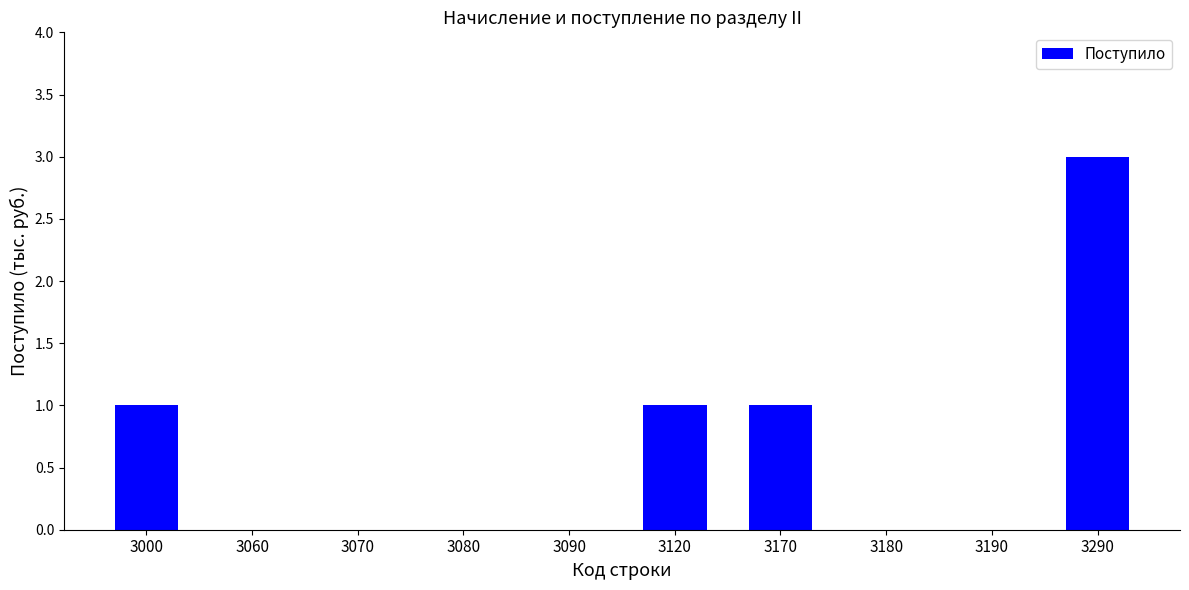

How many values are between 0 and 1?

9